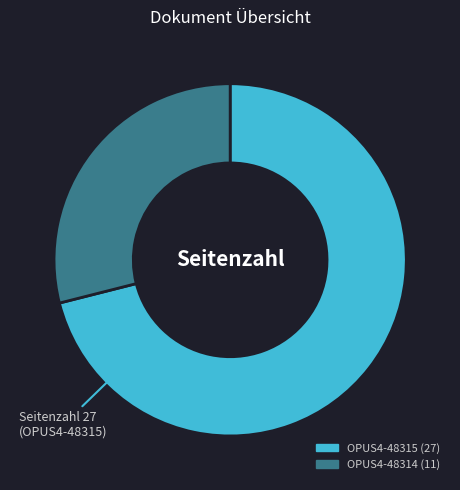

Rank the categories by value from lowest to highest.

OPUS4-48314, OPUS4-48315